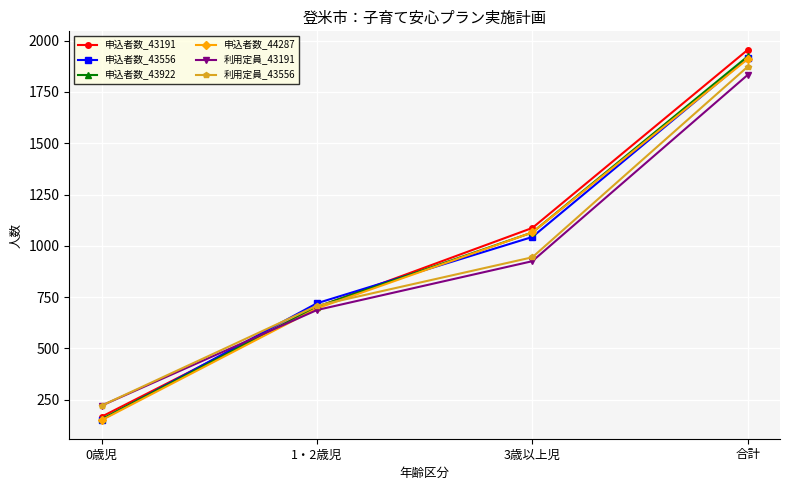

The 利用定員_43191 series shows 925 at 3歳以上児. True or false?

True